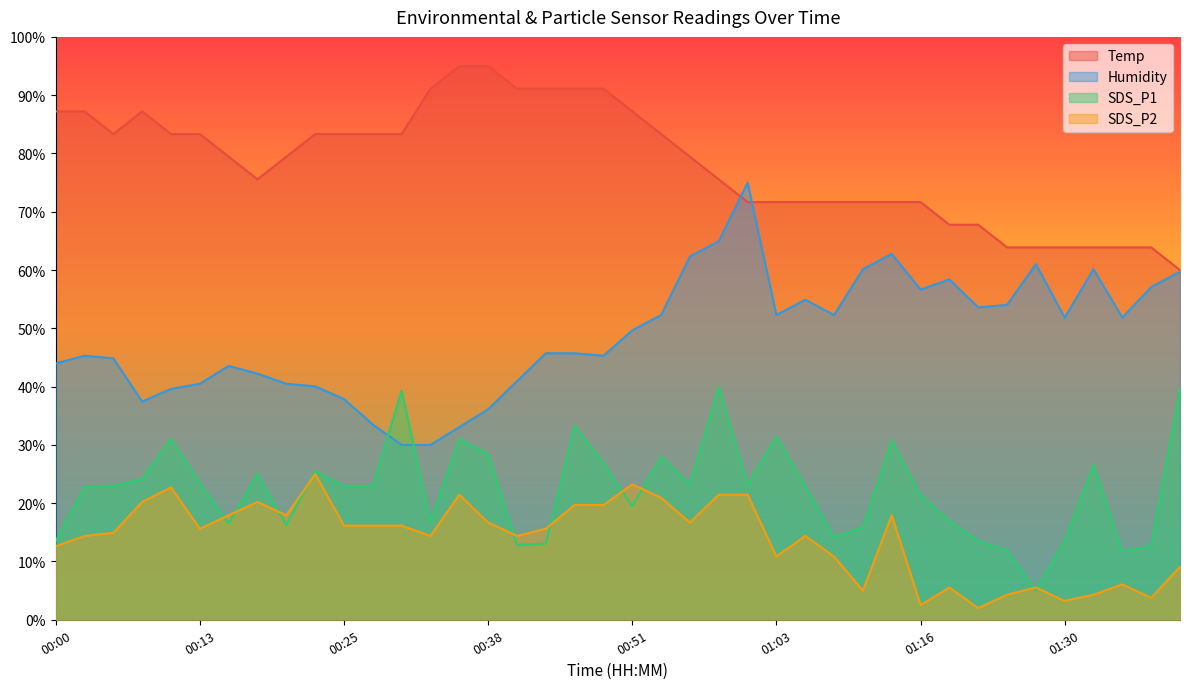

Reading right to left, transcribe all the data shown in this chart.

Temp: 01:41=60.0	01:38=63.9	01:36=63.9	01:33=63.9	01:30=63.9	01:27=63.9	01:24=63.9	01:21=67.8	01:18=67.8	01:16=71.7	01:13=71.7	01:11=71.7	01:08=71.7	01:06=71.7	01:03=71.7	01:01=71.7	00:58=75.6	00:56=79.4	00:53=83.3	00:51=87.2	00:48=91.1	00:46=91.1	00:43=91.1	00:40=91.1	00:38=95.0	00:35=95.0	00:33=91.1	00:30=83.3	00:28=83.3	00:25=83.3	00:23=83.3	00:20=79.4	00:18=75.6	00:16=79.4	00:13=83.3	00:11=83.3	00:08=87.2	00:05=83.3	00:03=87.2	00:00=87.2
Humidity: 01:41=59.7	01:38=57.1	01:36=51.8	01:33=60.1	01:30=51.8	01:27=61.0	01:24=54.0	01:21=53.6	01:18=58.4	01:16=56.7	01:13=62.8	01:11=60.1	01:08=52.3	01:06=54.9	01:03=52.3	01:01=75.0	00:58=65.0	00:56=62.3	00:53=52.3	00:51=49.7	00:48=45.3	00:46=45.7	00:43=45.7	00:40=40.9	00:38=36.1	00:35=33.1	00:33=30.0	00:30=30.0	00:28=33.5	00:25=37.9	00:23=40.0	00:20=40.5	00:18=42.2	00:16=43.5	00:13=40.5	00:11=39.6	00:08=37.4	00:05=44.9	00:03=45.3	00:00=44.0
SDS_P1: 01:41=39.7	01:38=12.6	01:36=11.7	01:33=26.6	01:30=13.5	01:27=5.0	01:24=11.9	01:21=13.5	01:18=16.9	01:16=21.4	01:13=30.7	01:11=15.8	01:08=14.2	01:06=22.9	01:03=31.4	01:01=23.2	00:58=40.0	00:56=23.2	00:53=28.0	00:51=19.5	00:48=26.9	00:46=33.3	00:43=13.1	00:40=12.8	00:38=28.5	00:35=31.0	00:33=16.7	00:30=39.3	00:28=22.9	00:25=22.9	00:23=25.5	00:20=16.3	00:18=25.0	00:16=16.5	00:13=23.4	00:11=31.0	00:08=24.1	00:05=22.9	00:03=22.7	00:00=13.5
SDS_P2: 01:41=9.1	01:38=3.8	01:36=6.1	01:33=4.3	01:30=3.2	01:27=5.5	01:24=4.3	01:21=2.0	01:18=5.5	01:16=2.5	01:13=17.9	01:11=5.0	01:08=10.8	01:06=14.4	01:03=10.8	01:01=21.5	00:58=21.5	00:56=16.7	00:53=20.9	00:51=23.2	00:48=19.7	00:46=19.7	00:43=15.6	00:40=14.4	00:38=16.7	00:35=21.5	00:33=14.4	00:30=16.2	00:28=16.2	00:25=16.2	00:23=25.0	00:20=17.9	00:18=20.2	00:16=17.9	00:13=15.6	00:11=22.7	00:08=20.2	00:05=14.9	00:03=14.4	00:00=12.6